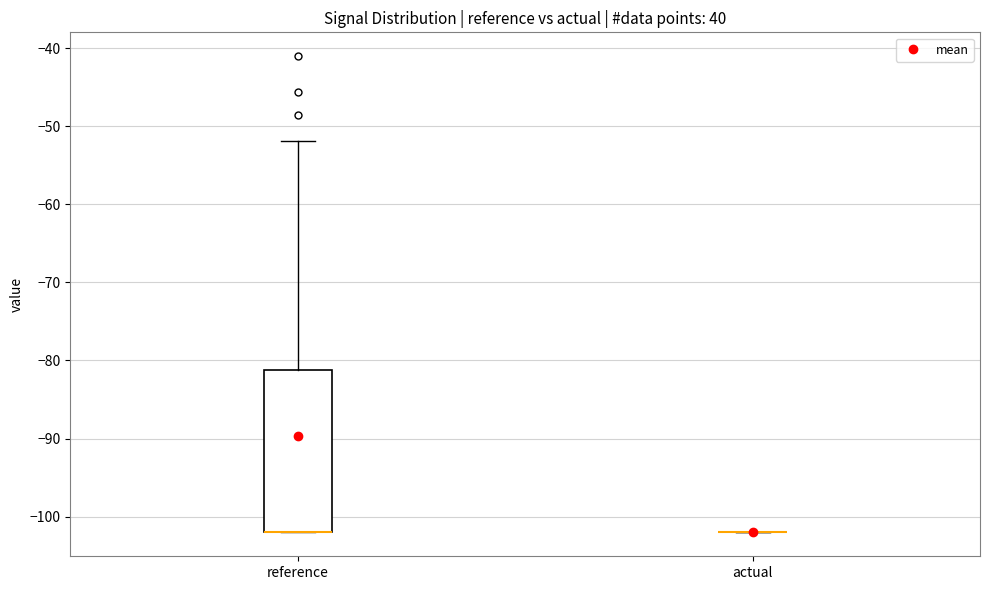

Which box is the tallest, from its lower edge to its upper edge?

reference